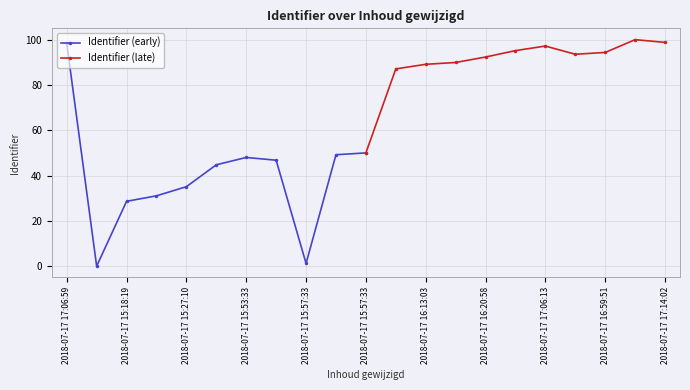

True or false: Identifier (early) and Identifier (late) cross at least once.

True